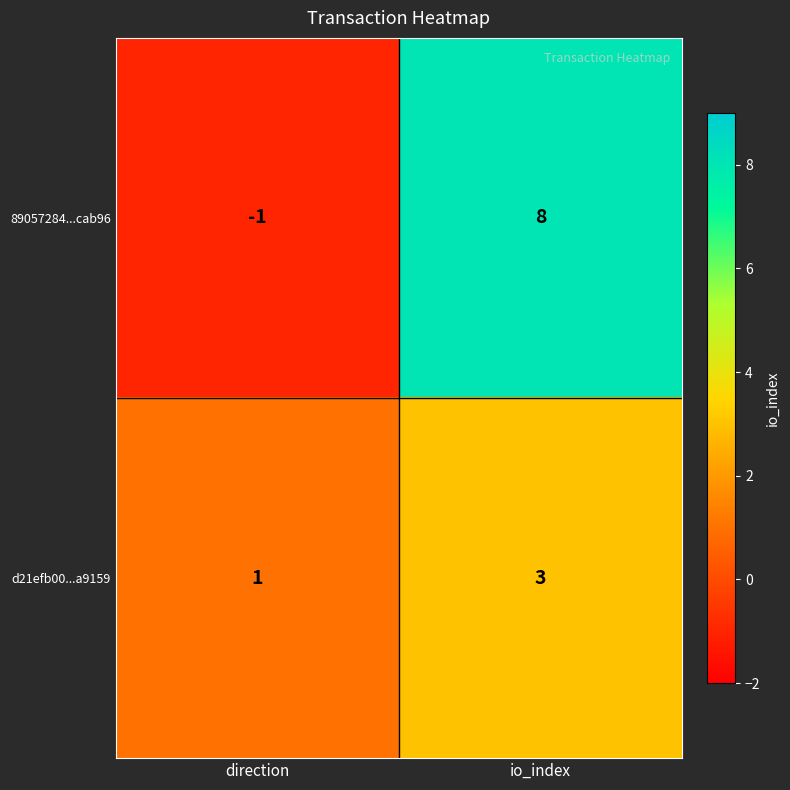

The value of 89057284...cab96 at direction is 0. True or false?

False